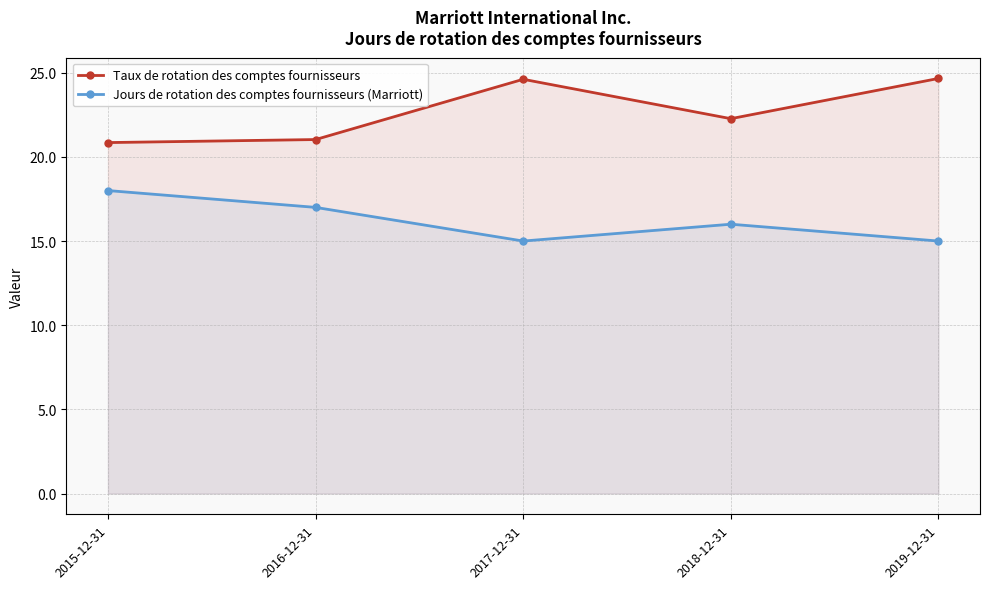

True or false: Jours de rotation des comptes fournisseurs (Marriott) and Taux de rotation des comptes fournisseurs cross at least once.

False